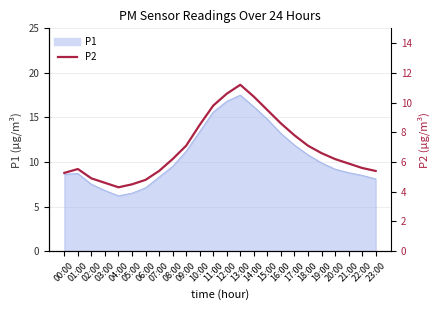

What is the label of the 23rd point from the right?

01:00